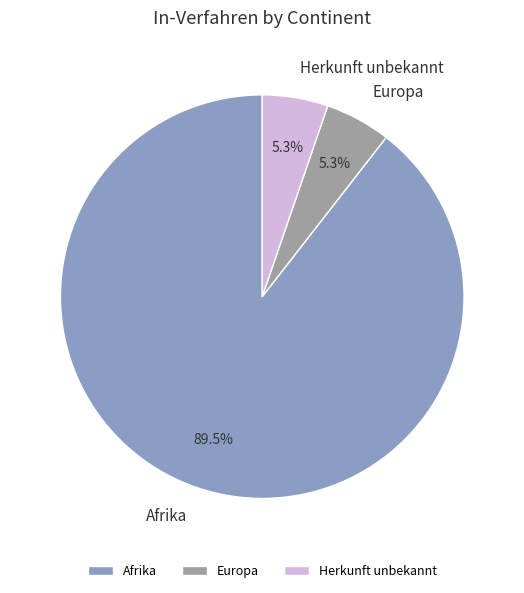

Combined, do Afrika and Europa account for over 50%?

Yes